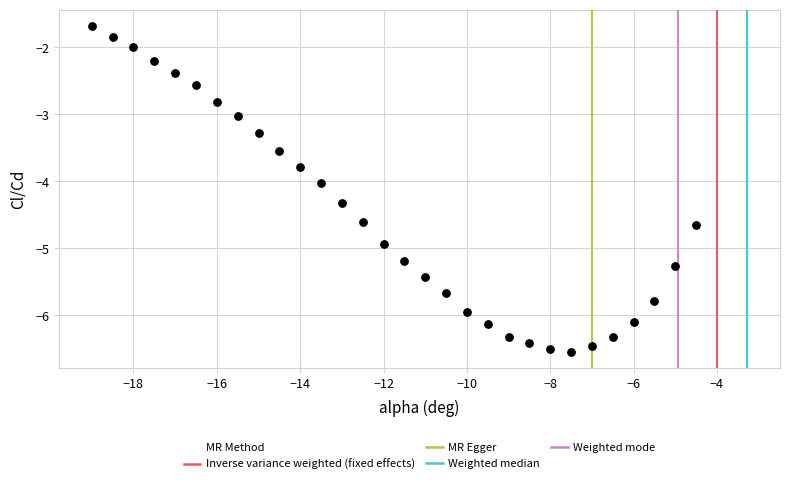

What is the range of X values (max minus min)?

14.5